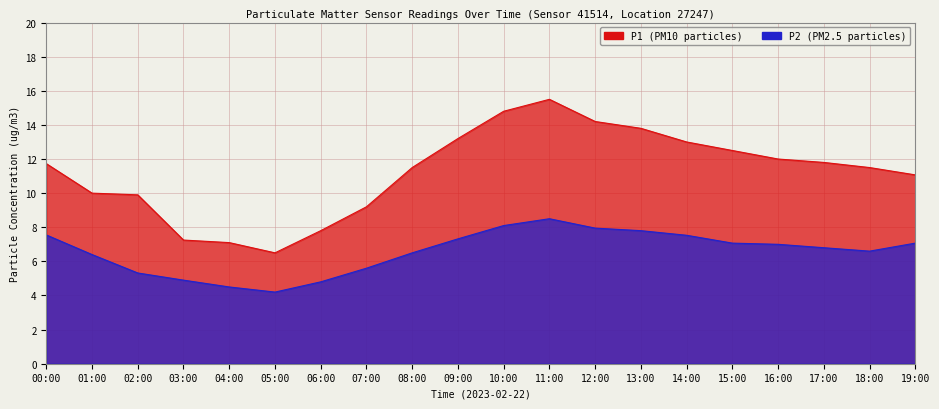

What position from the left is 06:00?

7